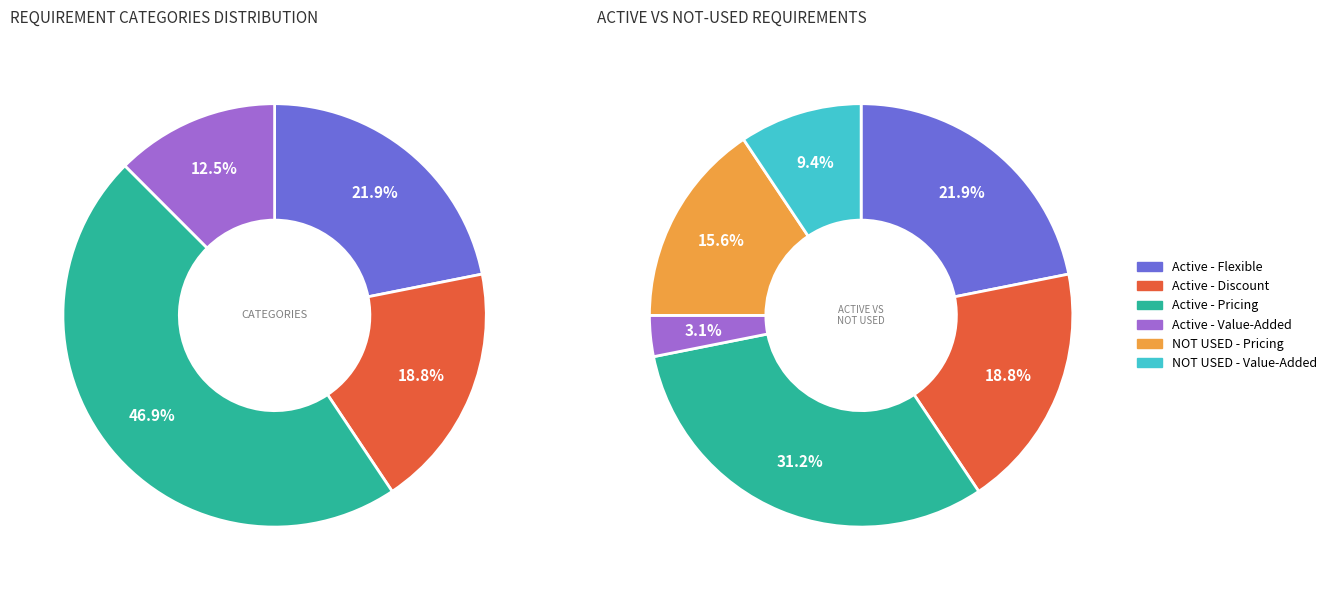

To the nearest percent, what is the difference between the NOT USED and Flexible Pricing Models slice percentages?

6%